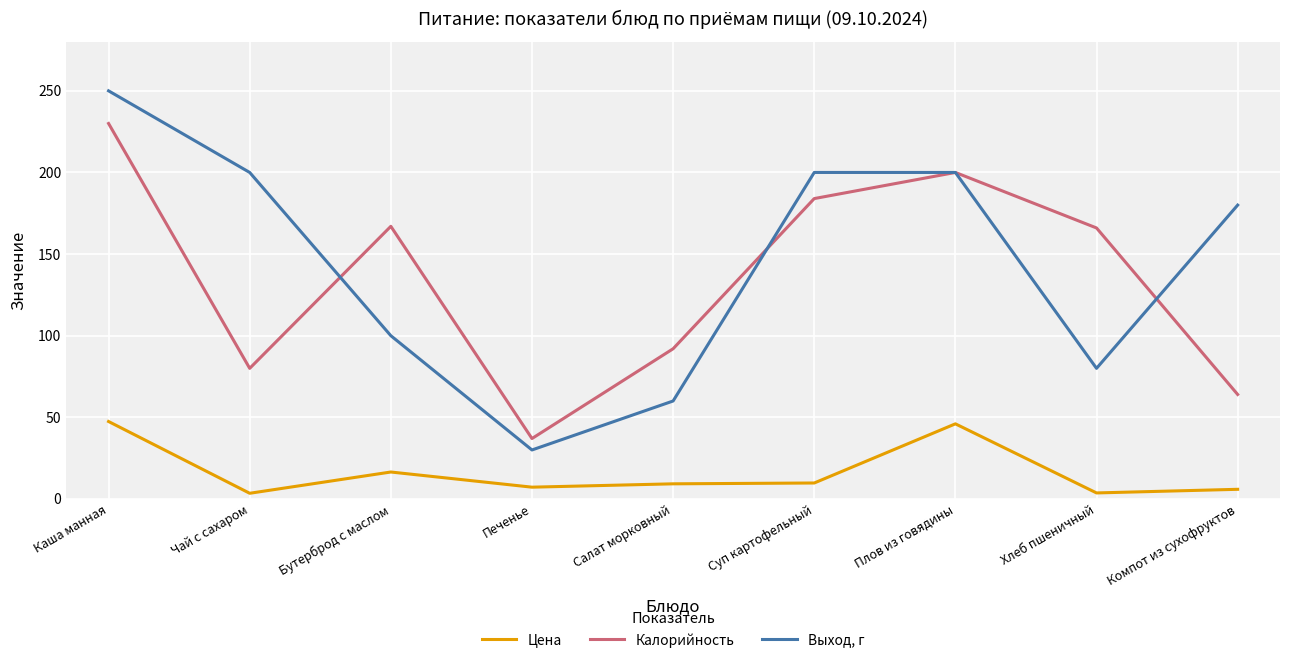

At which category does the chart reach its peak across all series?

Каша манная